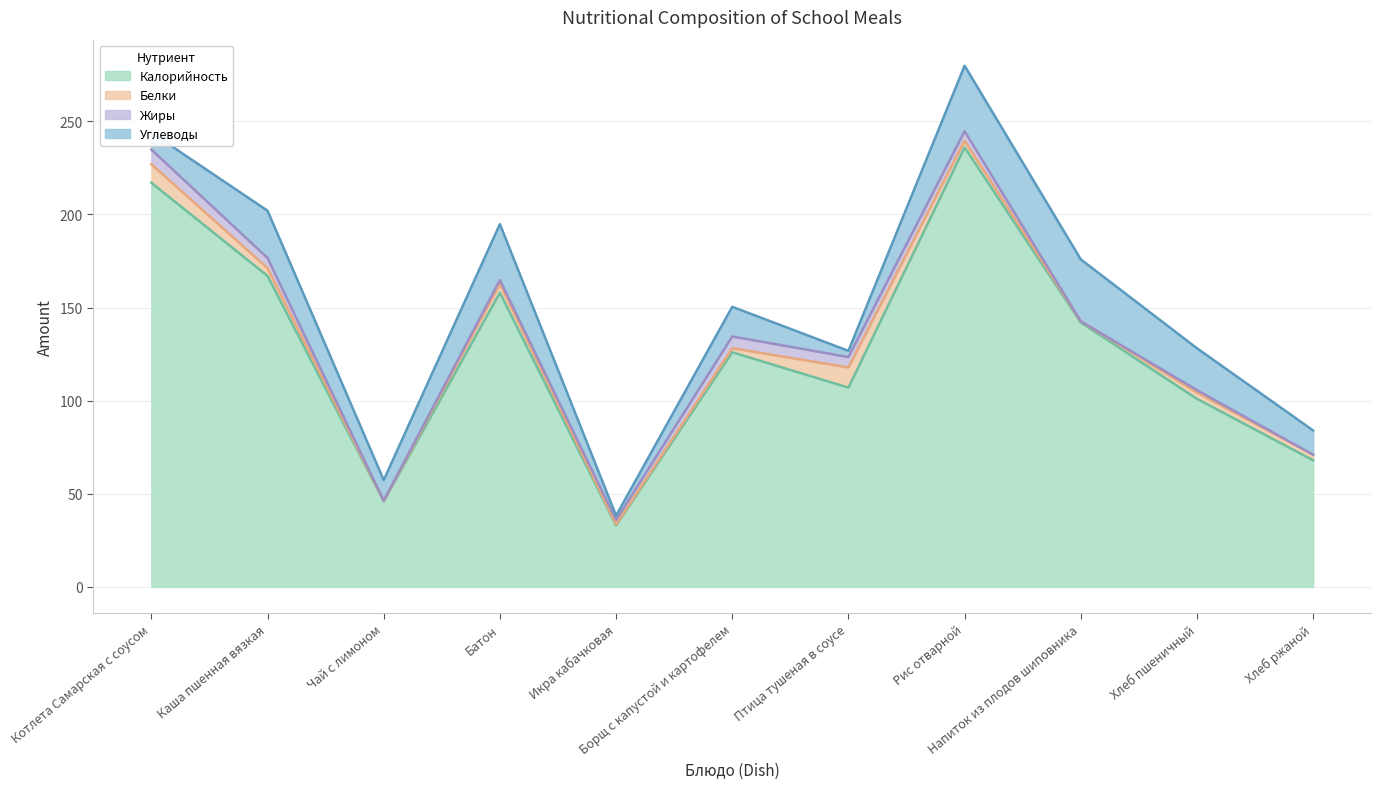

True or false: Углеводы and Калорийность intersect in this chart.

False